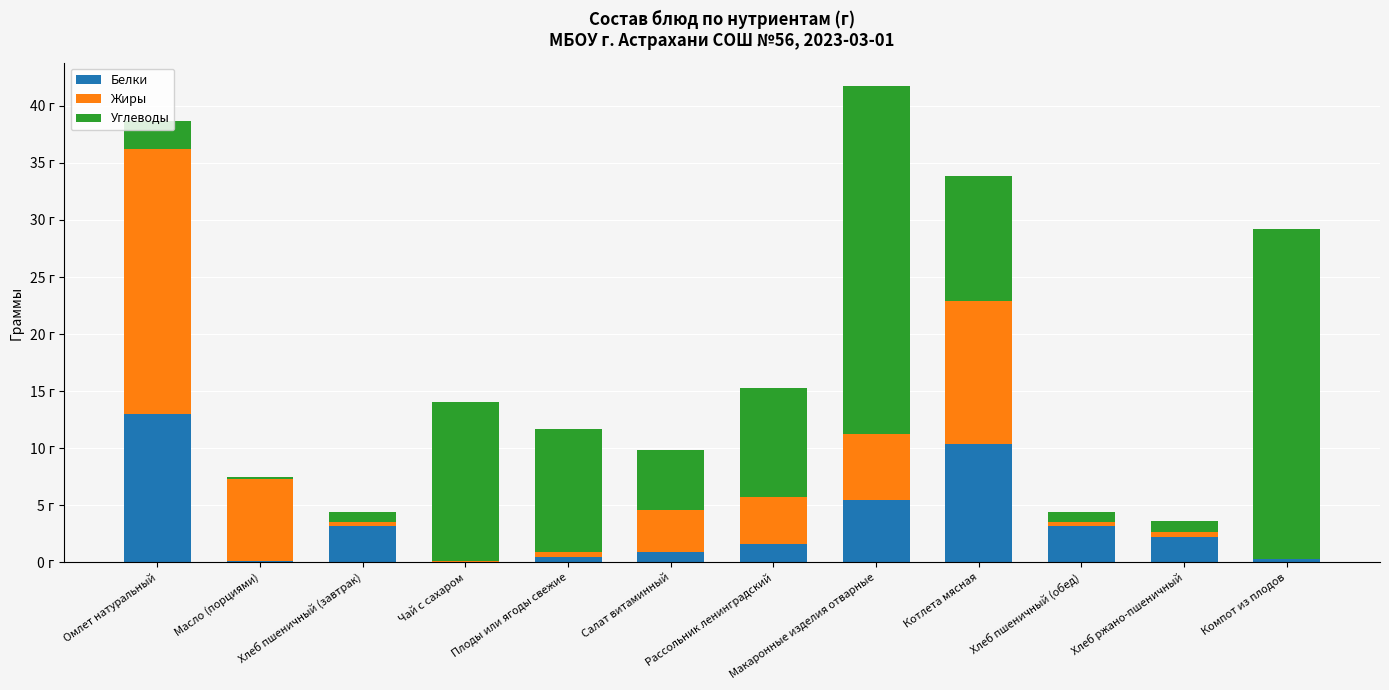

What are all the series names shown in the legend?

Белки, Жиры, Углеводы